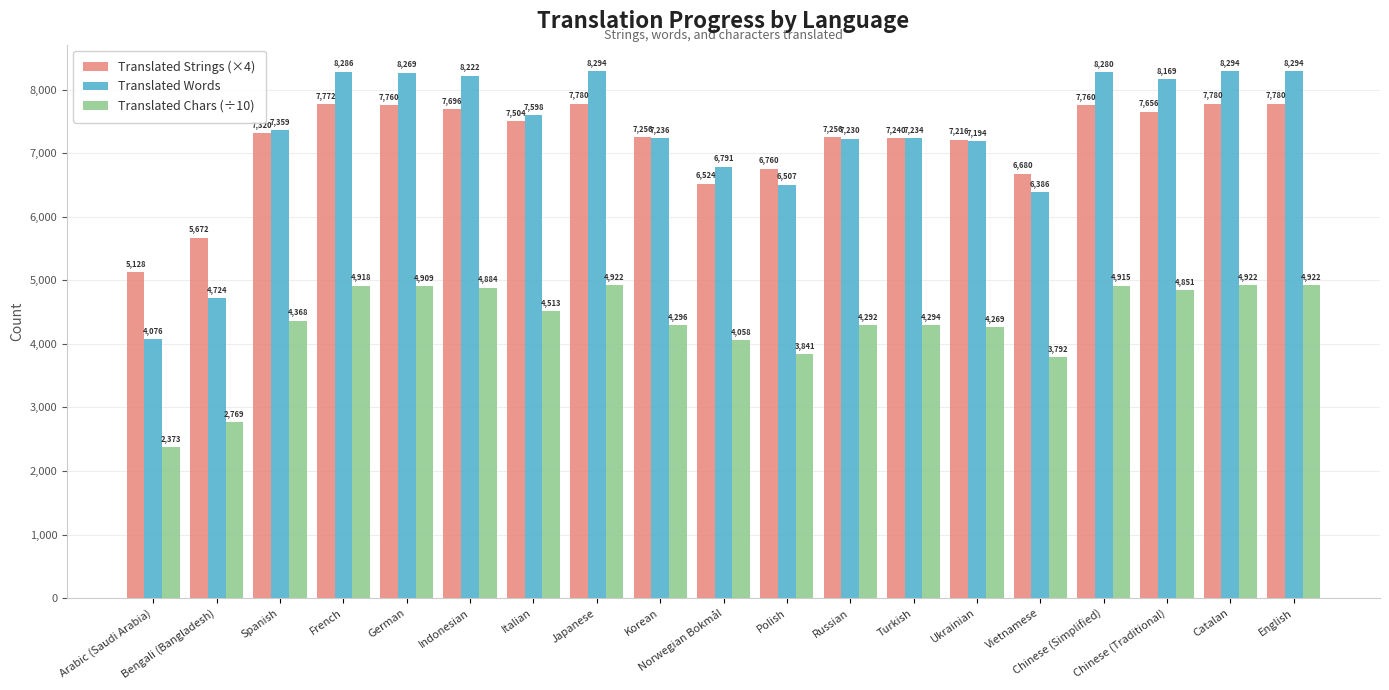

How many values in the Translated Words series are below 7359?

9